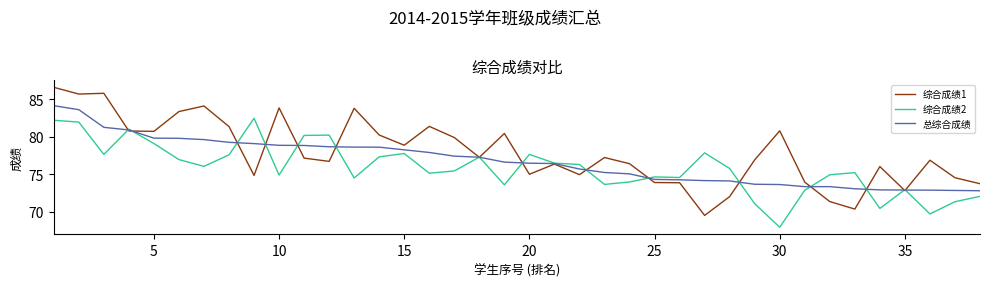

What is the smallest value displayed?

68.0